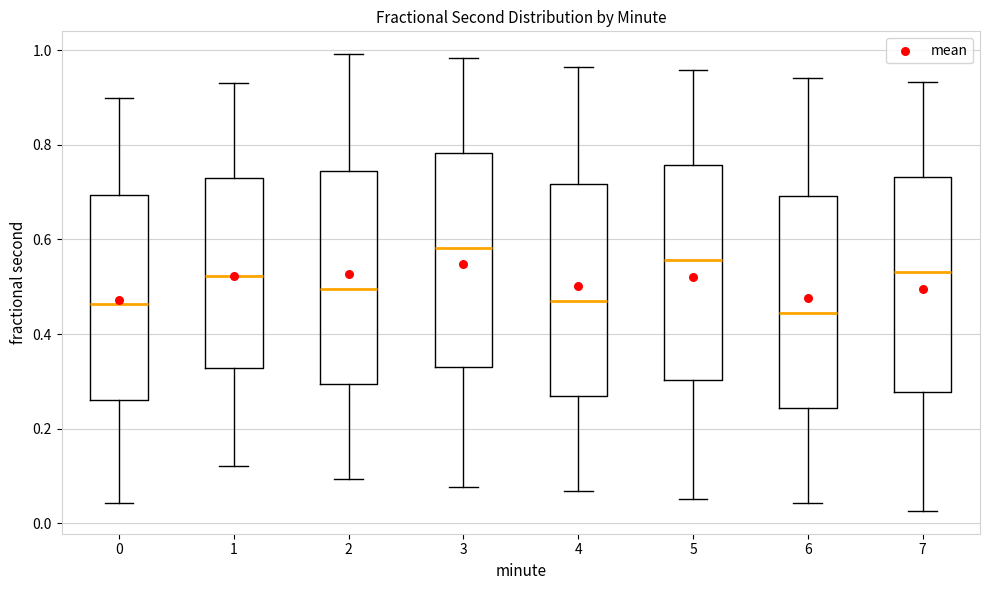

Which box has the highest median line?

3